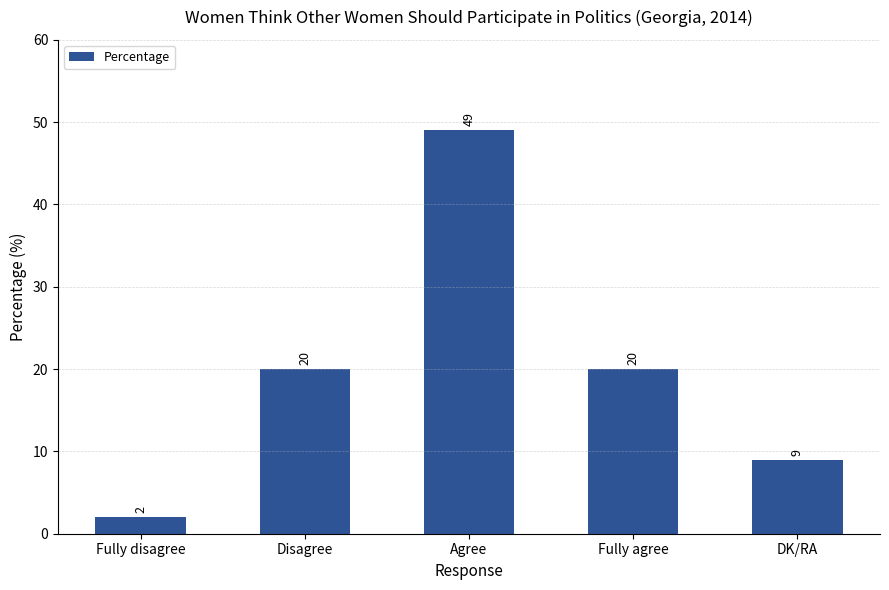

Between Fully disagree and DK/RA, which is larger?

DK/RA